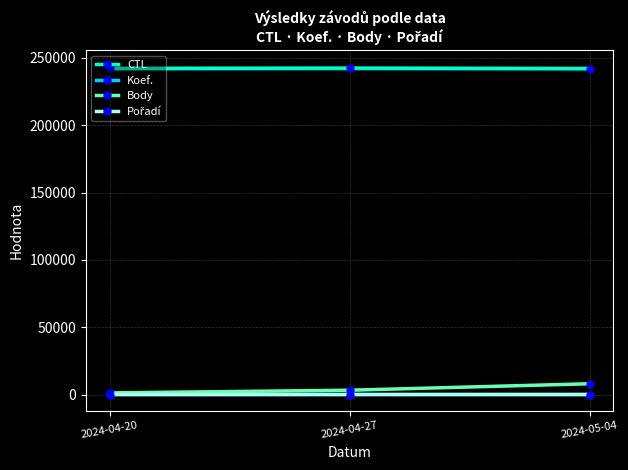

Does the chart have visible grid lines?

Yes